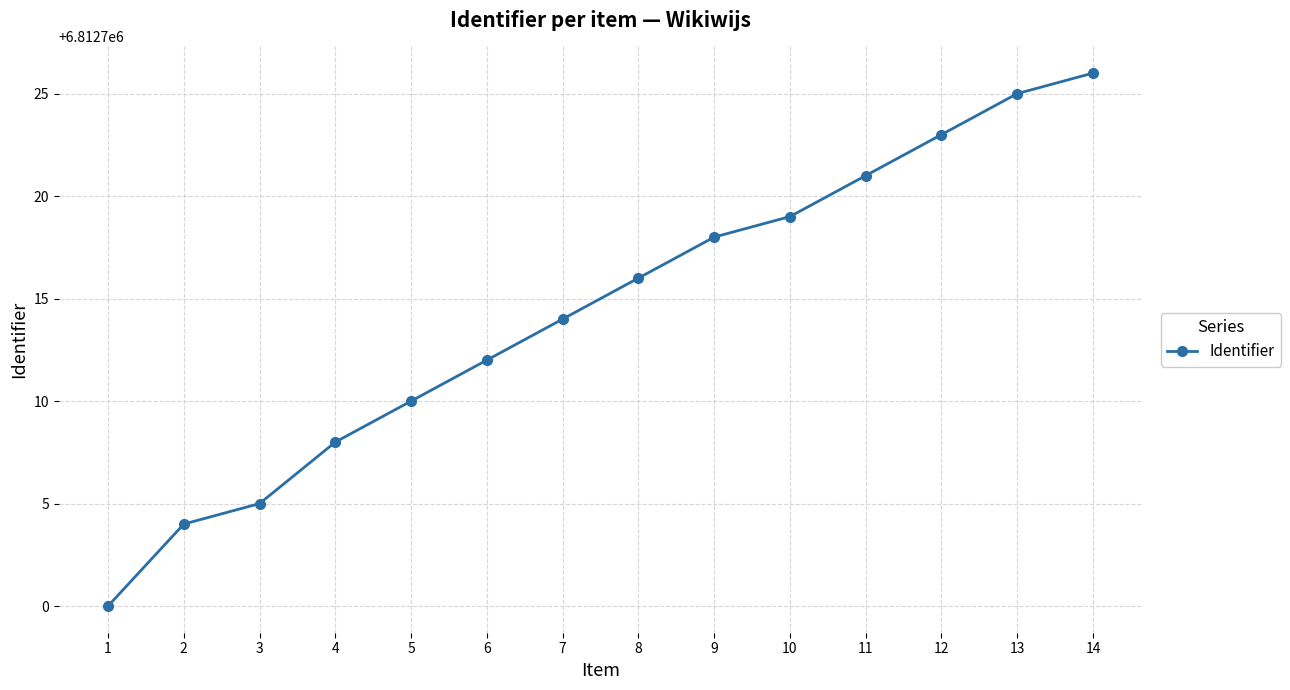

What is the difference between the maximum and second lowest values?

22